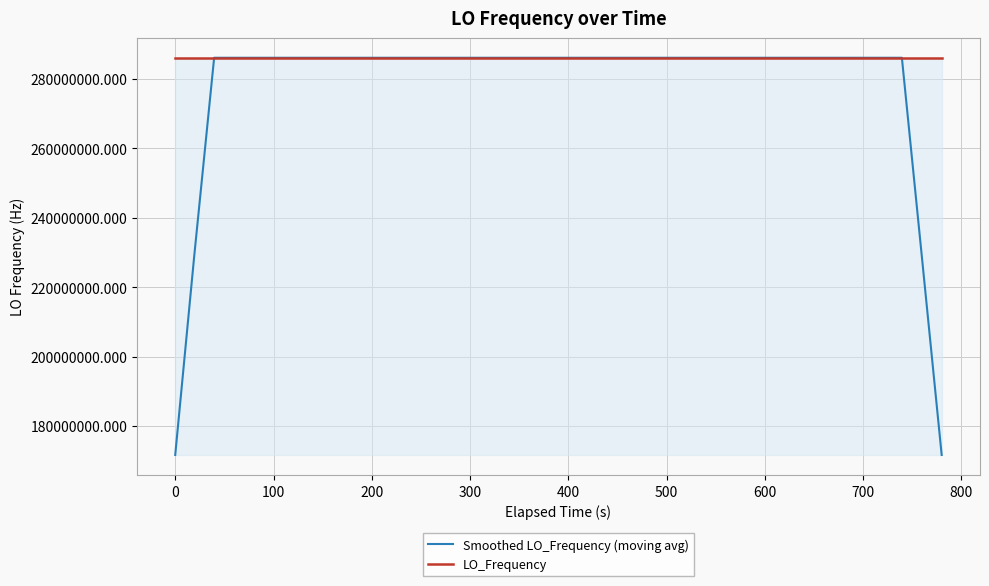

Which series has the largest range (max minus min)?

Smoothed LO_Frequency (moving avg)